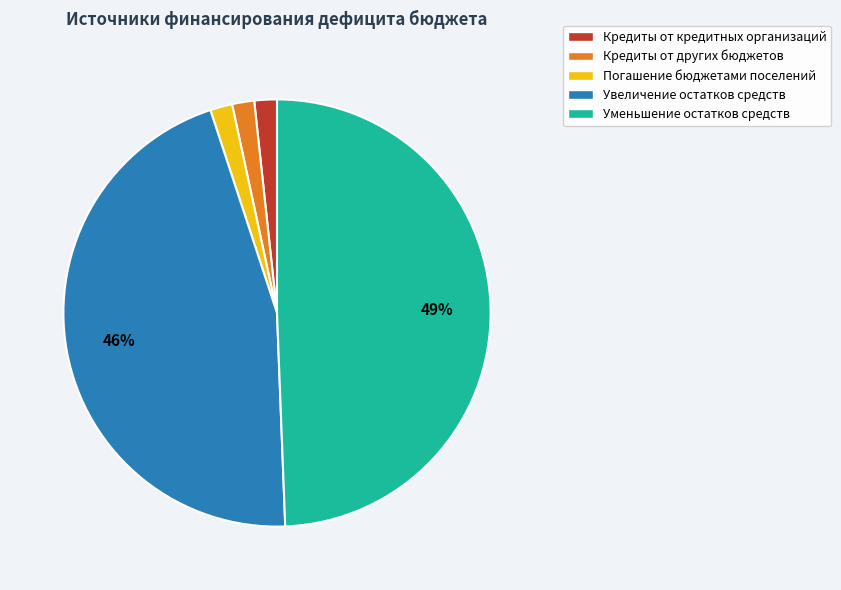

Is it true that Погашение бюджетами поселений is 16% of the pie?

False